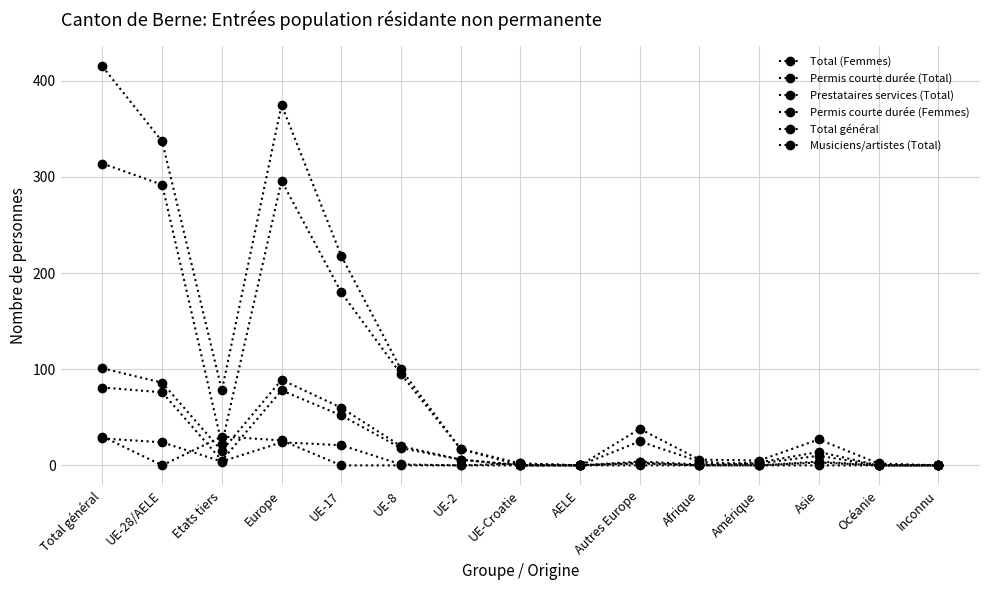

How many interior local peaks does the Musiciens/artistes (Total) series have?

2